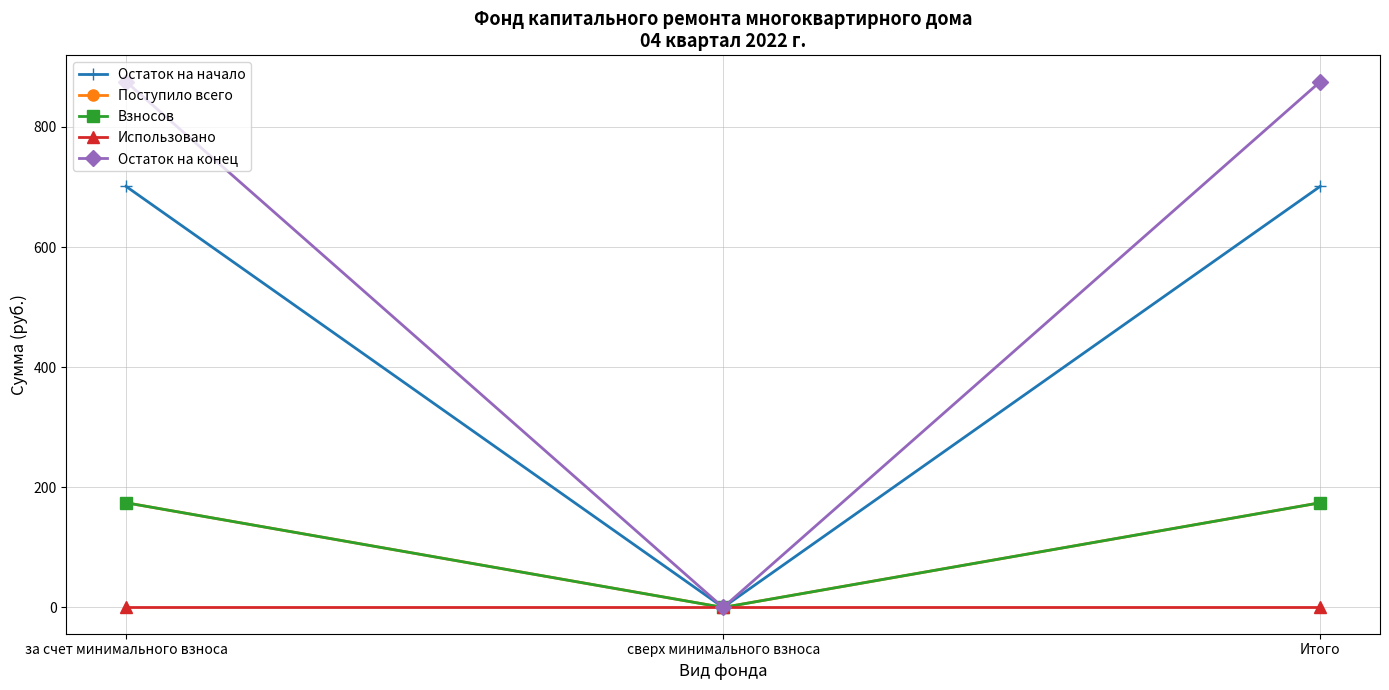

Does the chart have visible grid lines?

Yes